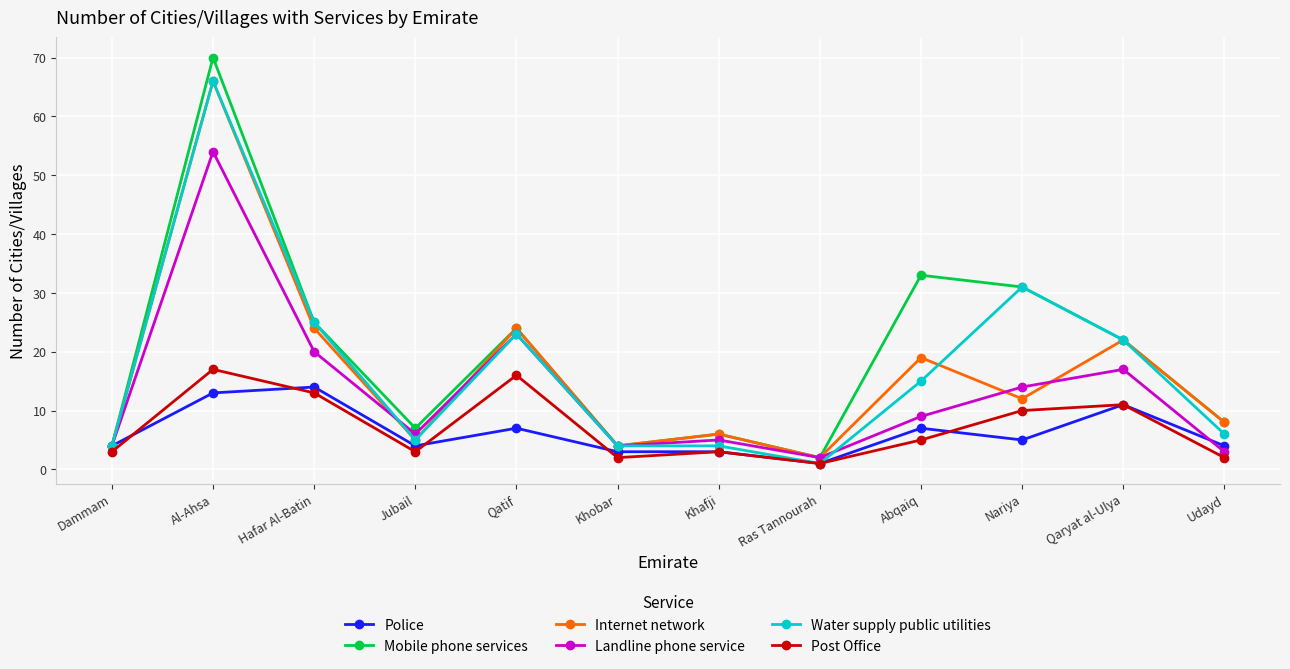

In Internet network, how many points are higher than both neighbors (excluding endpoints)?

5